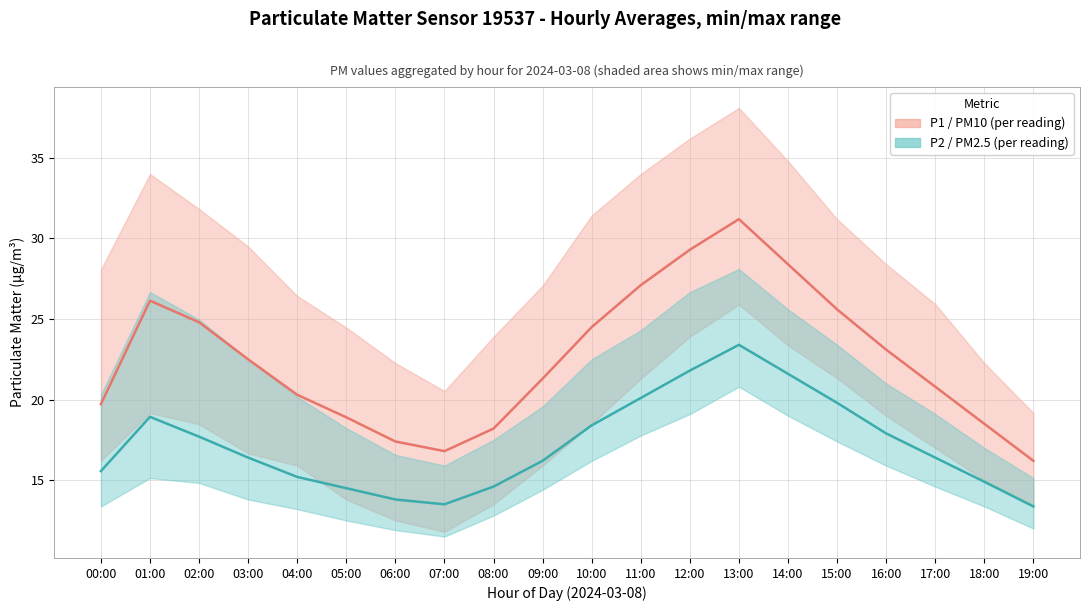

What is the difference between the maximum and minimum values in the P1 (PM10) mean series?

15.0